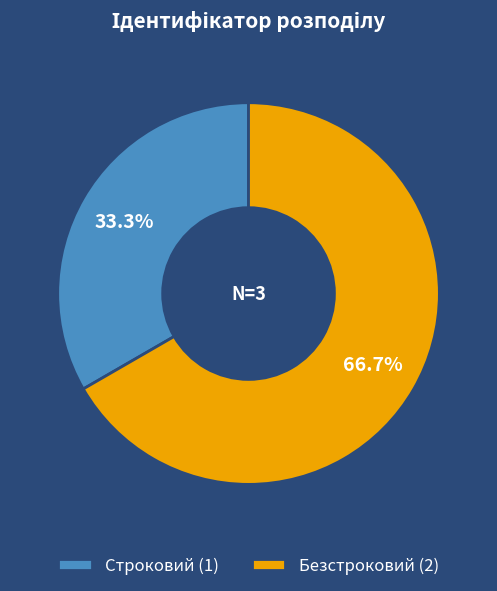

To the nearest percent, what is the difference between the largest and smallest slice percentages?

33%